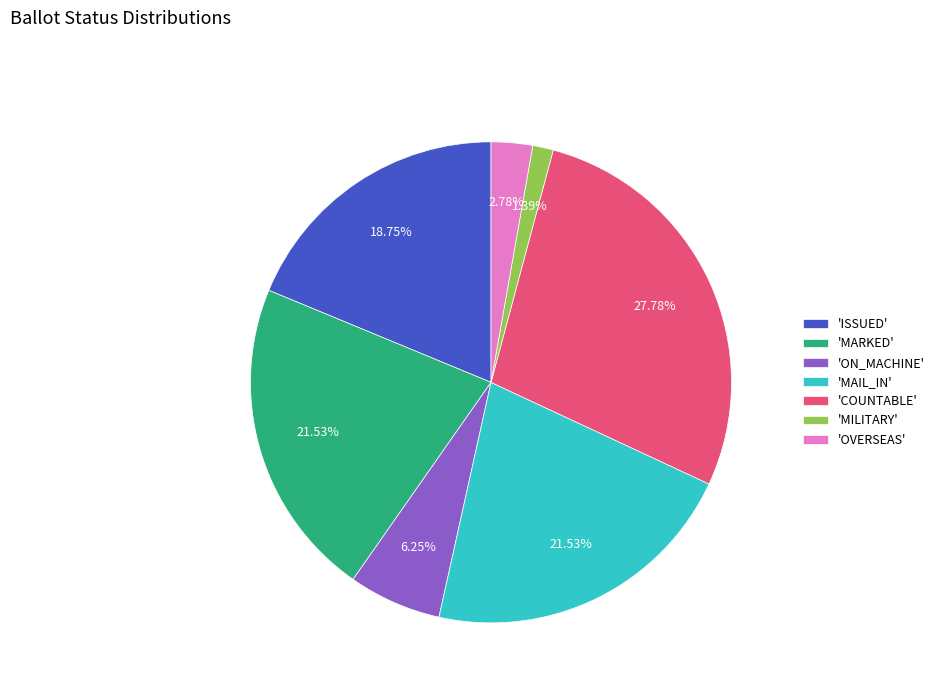

Combined, do 'OVERSEAS' and 'COUNTABLE' account for over 50%?

No